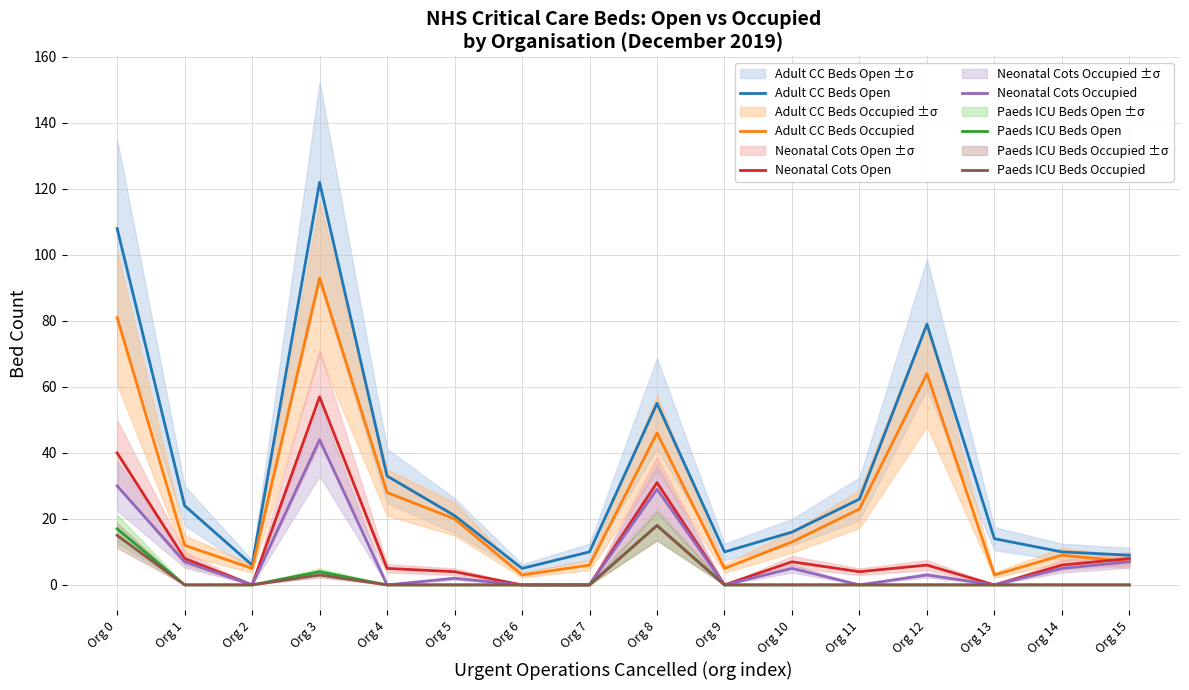

True or false: Paeds ICU Beds Open and Adult CC Beds Open cross at least once.

False